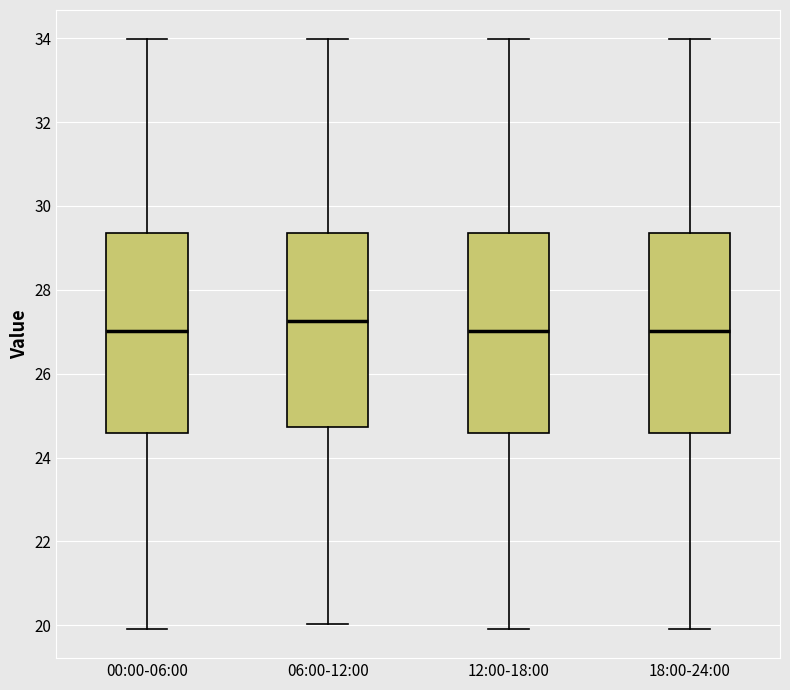

Reading left to right, transcribe this box plot: for each box, give where its median line is, the range the box spans, and where its two whiskers end, as read against the y-axis. The values are not printed on the chart, so give them approximately, as read against the axis.

00:00-06:00: median 27.0, box 24.6 to 29.4, whiskers 20.0 to 34.0
06:00-12:00: median 27.2, box 24.8 to 29.4, whiskers 20.0 to 34.0
12:00-18:00: median 27.0, box 24.6 to 29.4, whiskers 20.0 to 34.0
18:00-24:00: median 27.0, box 24.6 to 29.4, whiskers 20.0 to 34.0